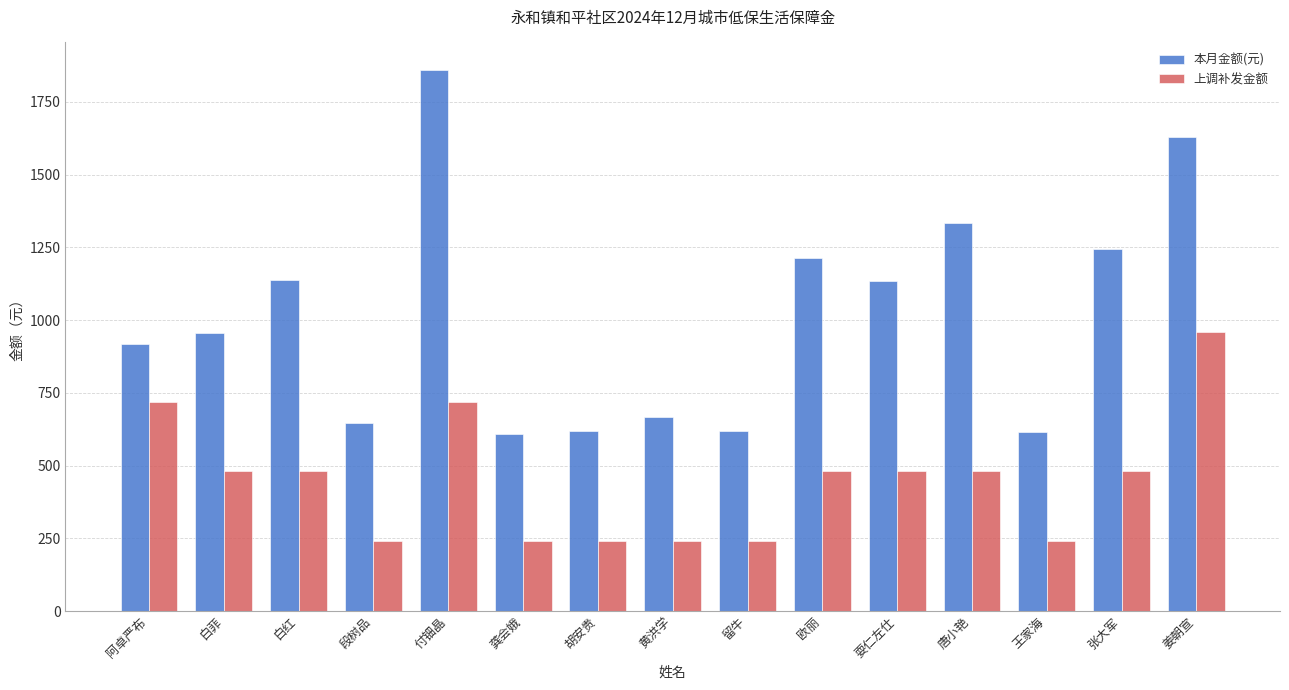

Which series changed the most between 白菲 and 白红?

本月金额(元)